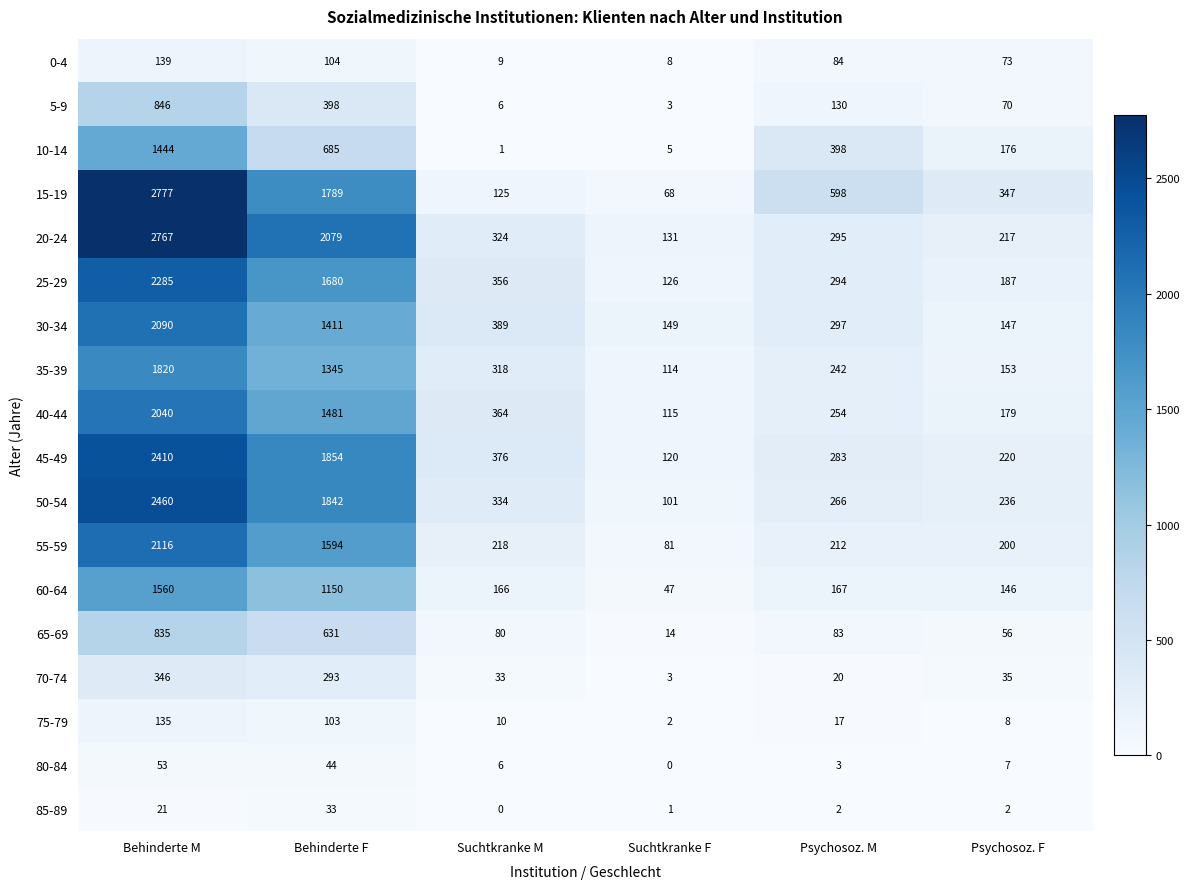

Which series changed the most between Behinderte F and Suchtkranke M?

20-24